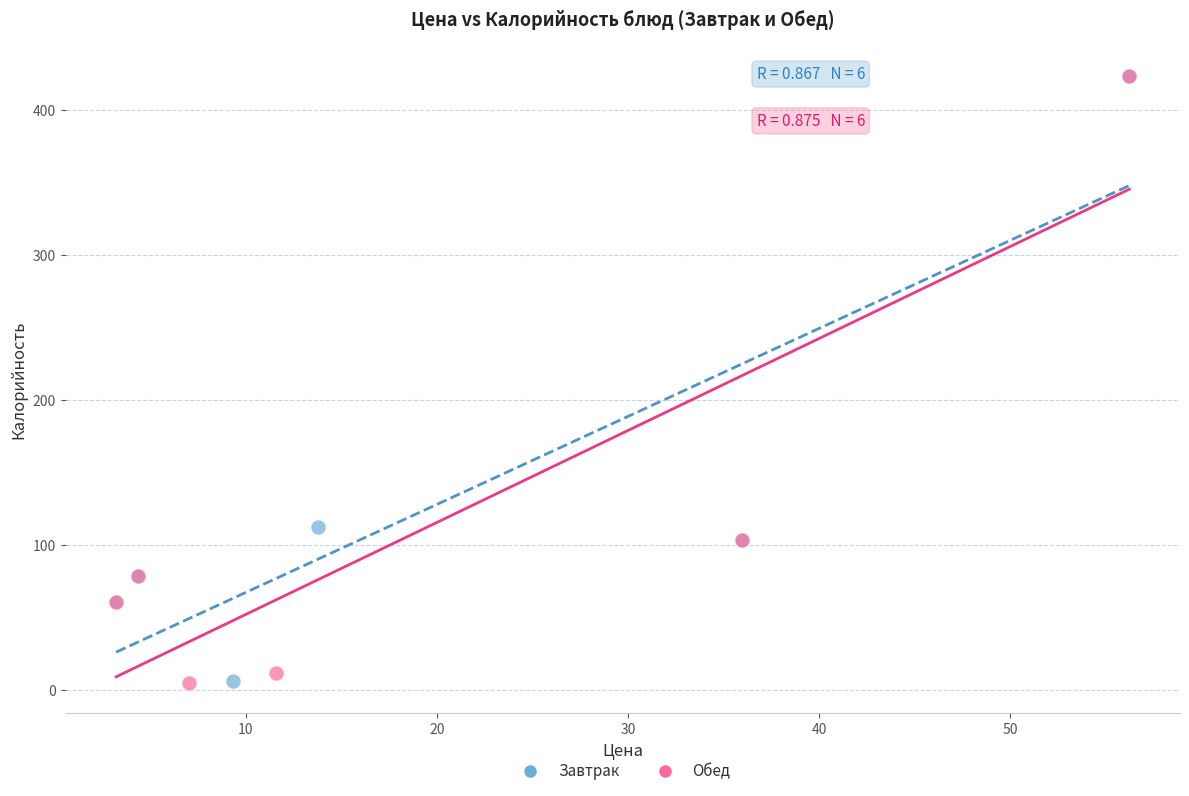

What are all the series names shown in the legend?

Завтрак, Обед